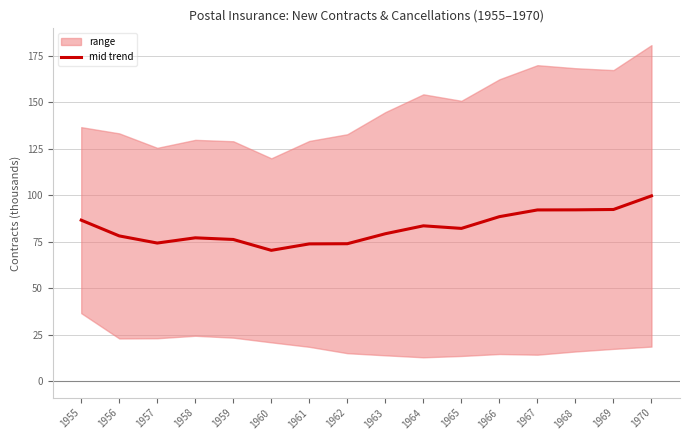

Rank the categories by value from lowest to highest.

1960, 1961, 1962, 1957, 1959, 1958, 1956, 1963, 1965, 1964, 1955, 1966, 1967, 1968, 1969, 1970